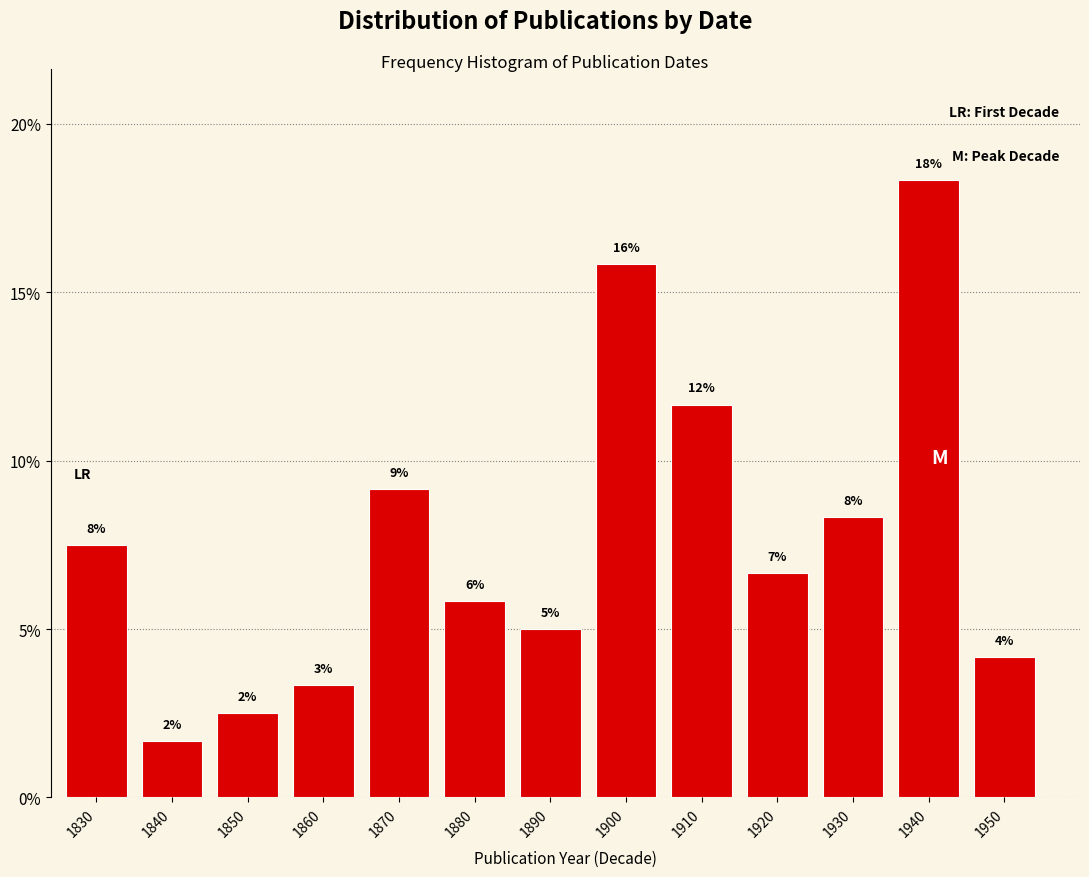

Does the chart contain any negative values?

No